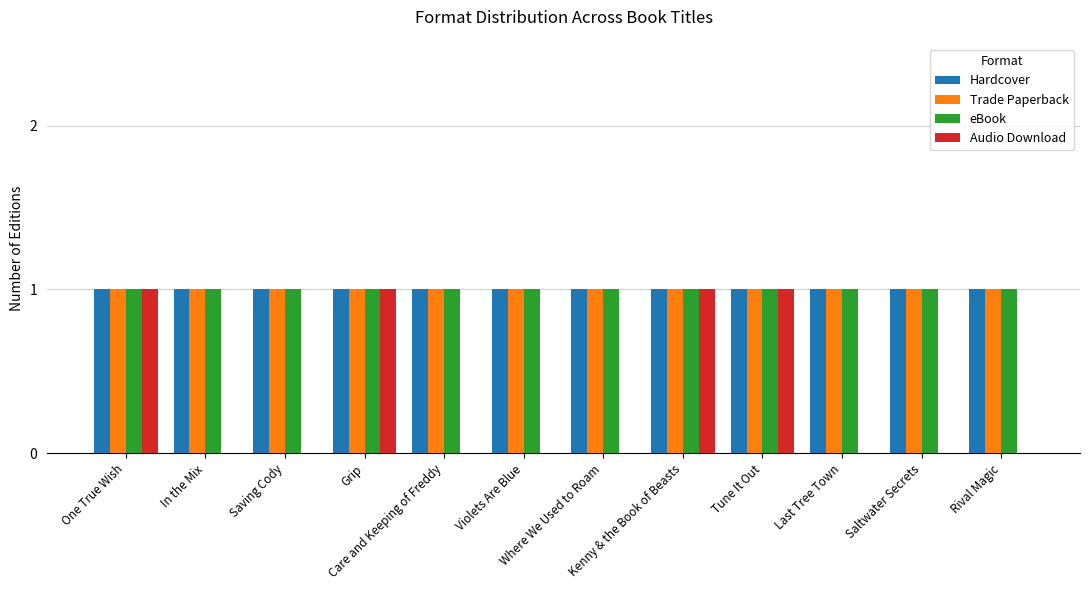

Reading right to left, extract all data points from this chart.

Hardcover: 1	1	1	1	1	1	1	1	1	1	1	1
Trade Paperback: 1	1	1	1	1	1	1	1	1	1	1	1
eBook: 1	1	1	1	1	1	1	1	1	1	1	1
Audio Download: 0	0	0	1	1	0	0	0	1	0	0	1